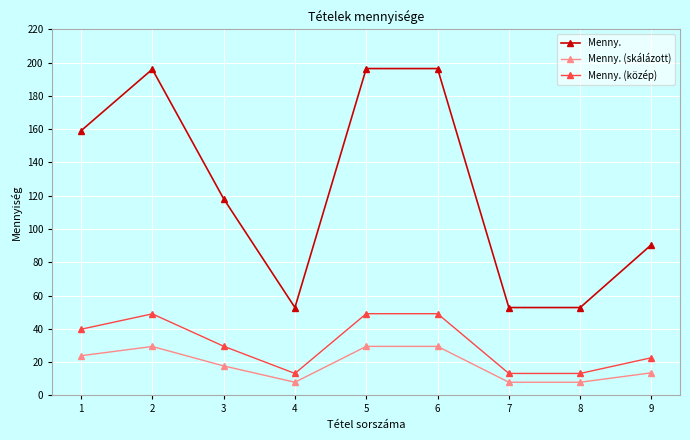

True or false: Menny. (közép) has a value of 15.1 at 2.

False